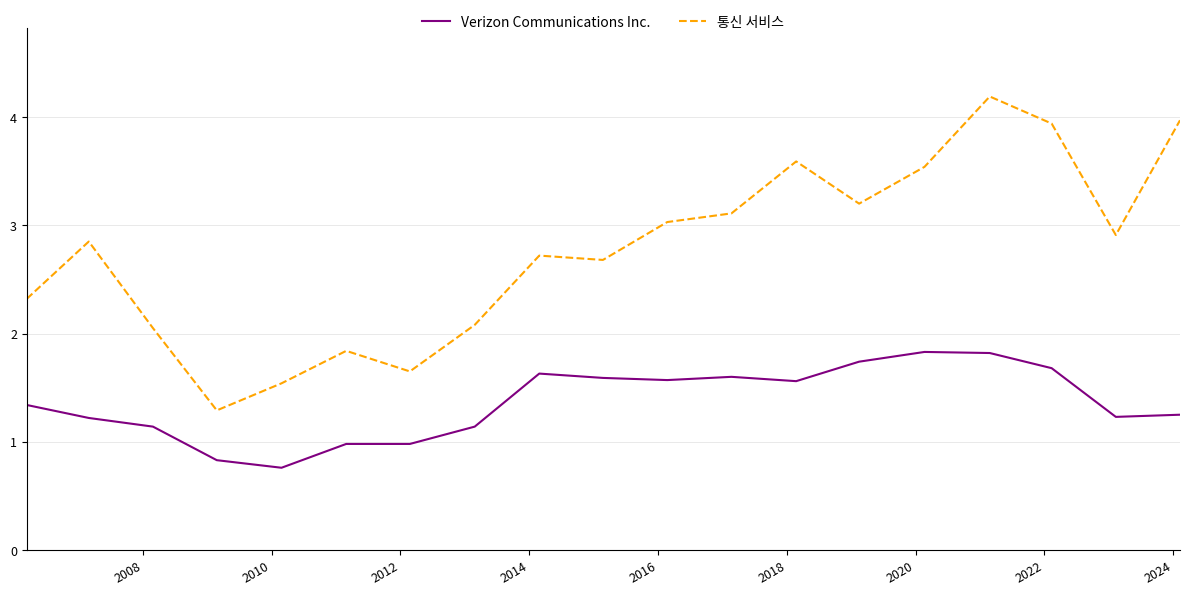

What is the sum of all Verizon Communications Inc. values?

25.9